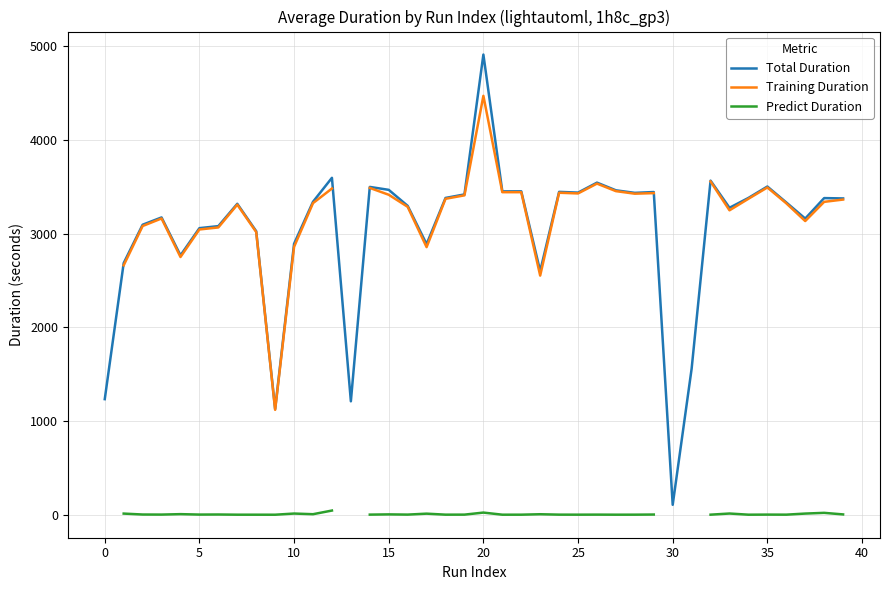

Which series changed the most between 24 and 29?

Training Duration